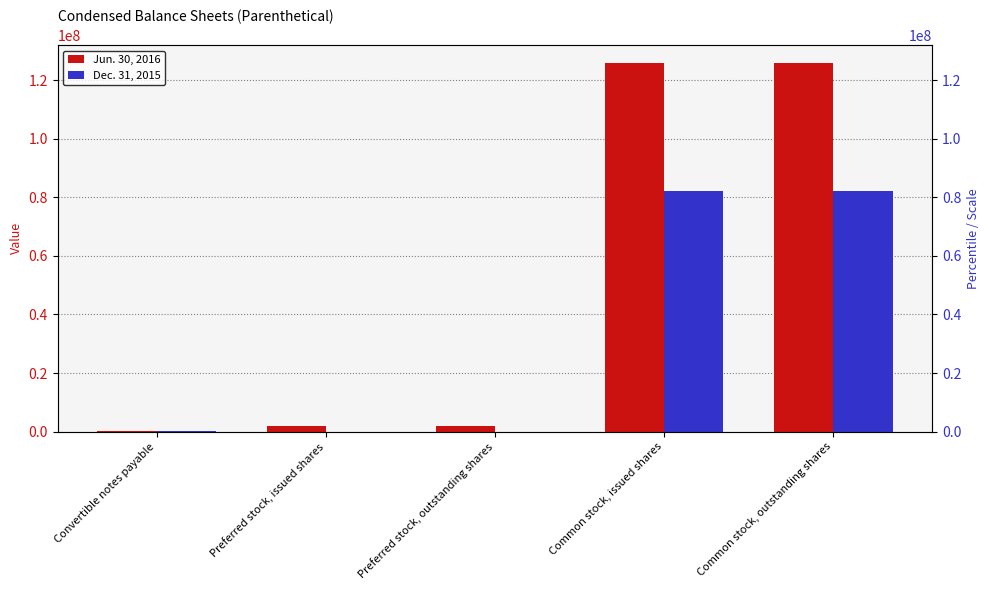

Reading left to right, list all the values displayed in this chart.

Jun. 30, 2016: 307586	2000000	2000000	125714852	125714852
Dec. 31, 2015: 245345	0	0	82331062	82331062